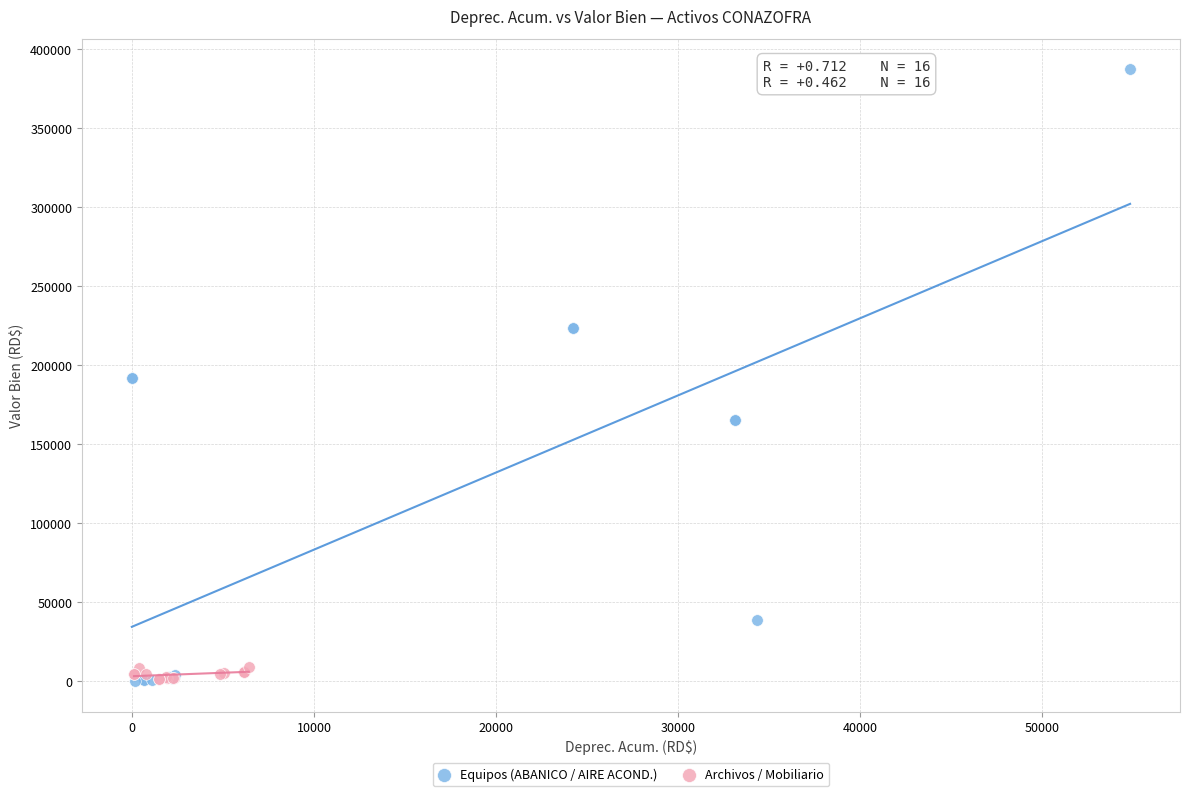

Which series has the widest spread of Y values?

Equipos (ABANICO / AIRE ACOND.)